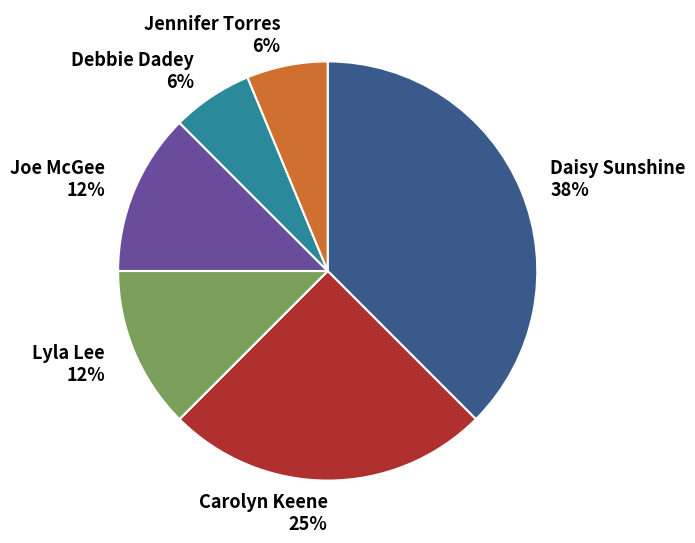

What is the largest slice in the pie chart?

Daisy Sunshine